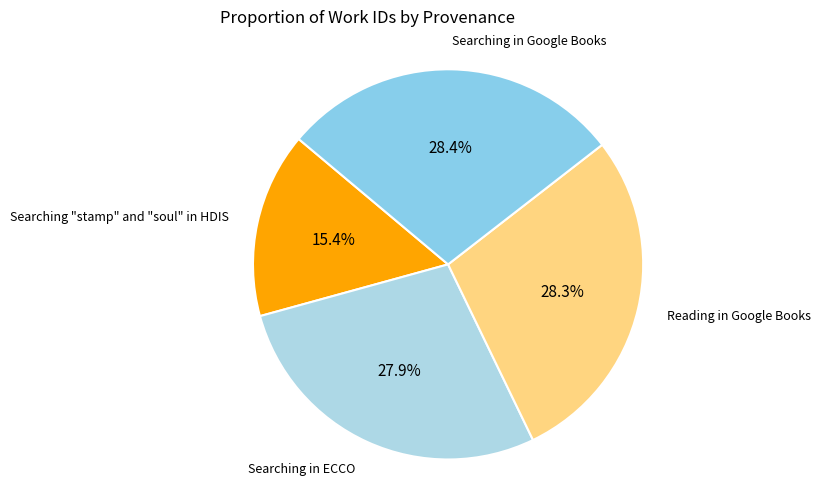

How many slices are in this pie chart?

4